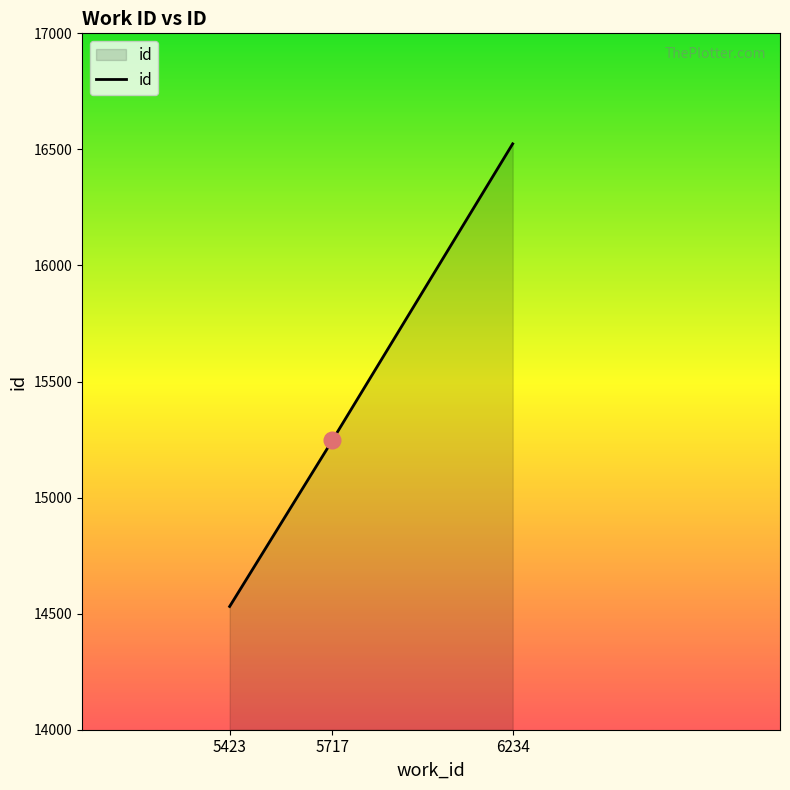

What is the difference between the maximum and minimum values?

1993